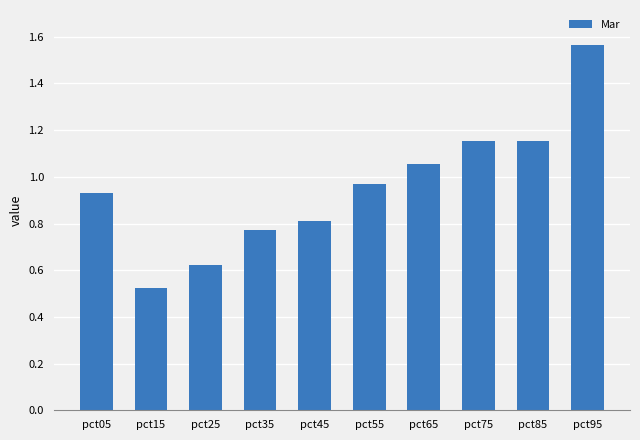

Which label corresponds to the largest value in the chart?

pct95